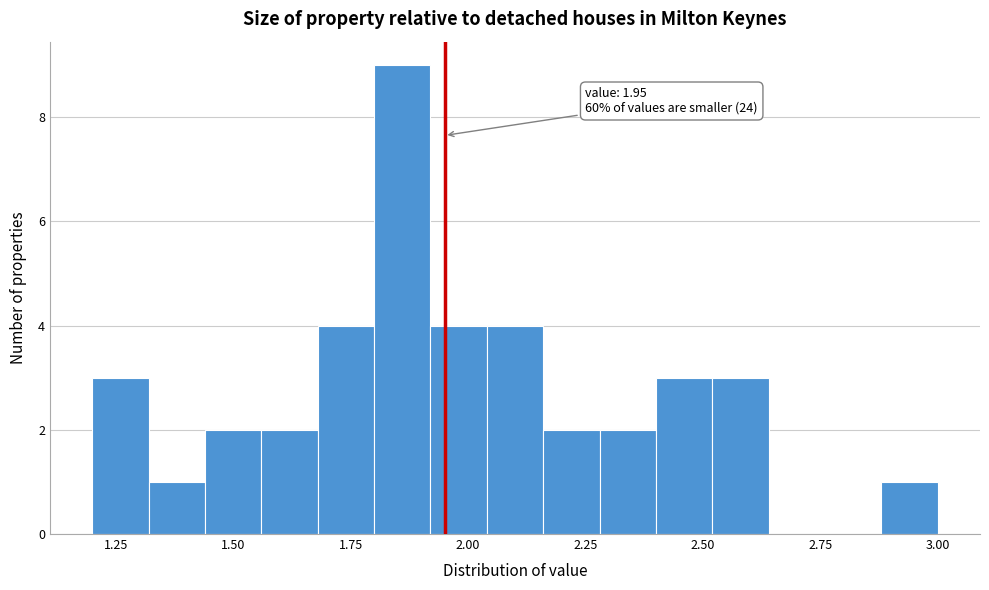

Around what value on the x-axis is the tallest bar? Give the approximate position of its centre, as read against the axis.

1.85